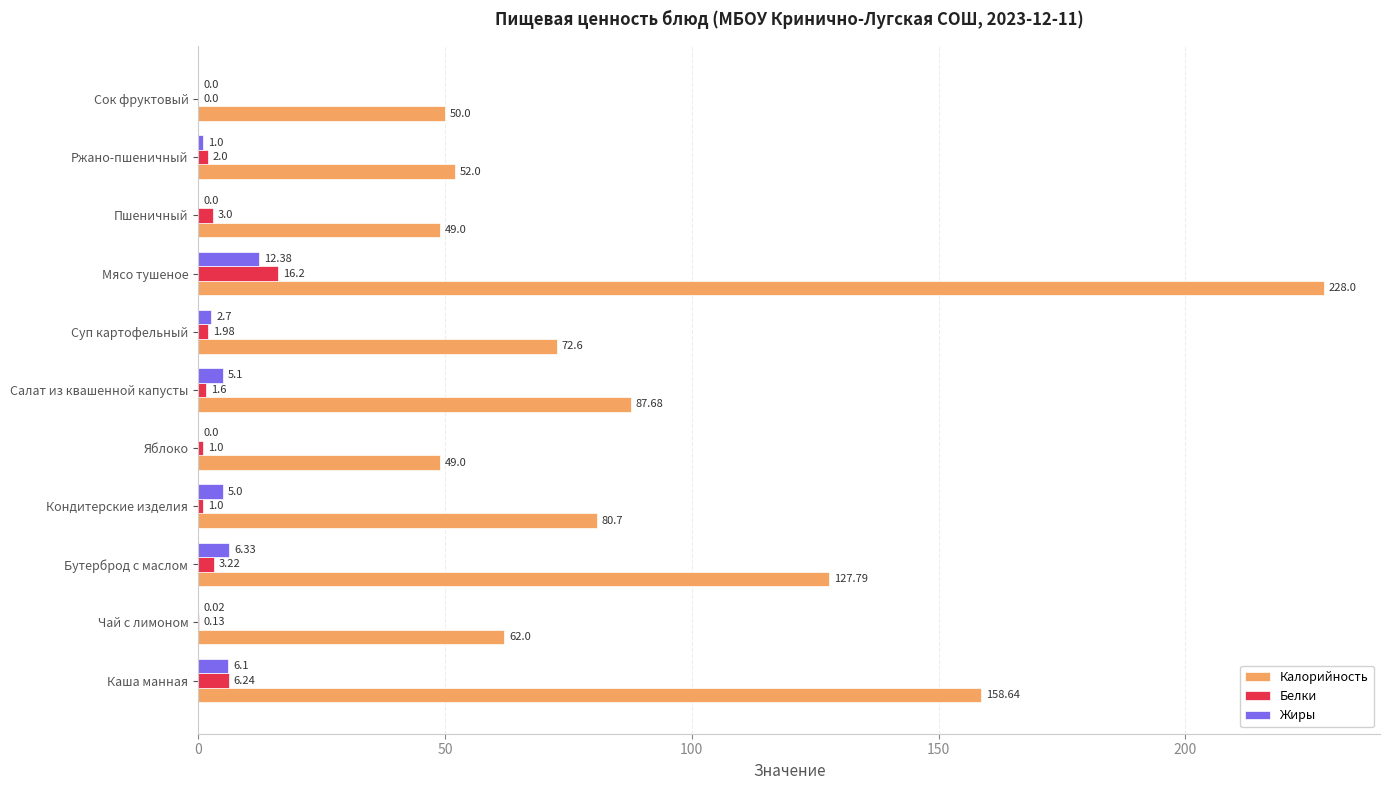

What is the total value across all series at Бутерброд с маслом?

137.3